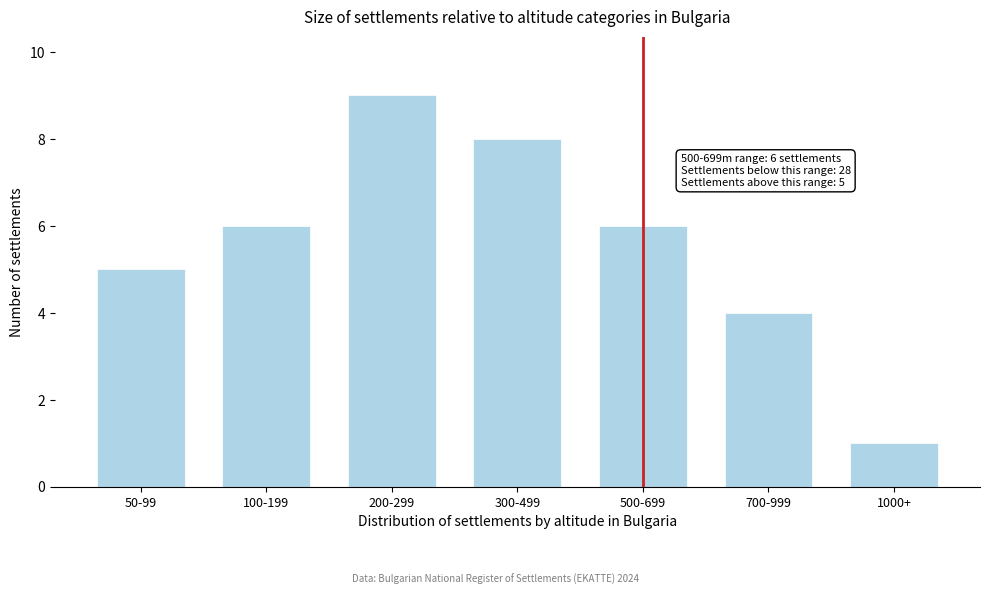

Reading right to left, what are all the values shown in this chart?

1	4	6	8	9	6	5